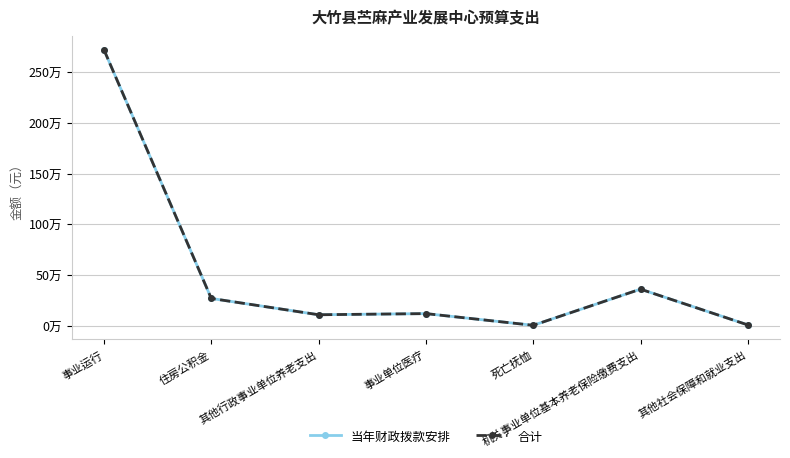

Which series has the largest total across all categories?

当年财政拨款安排